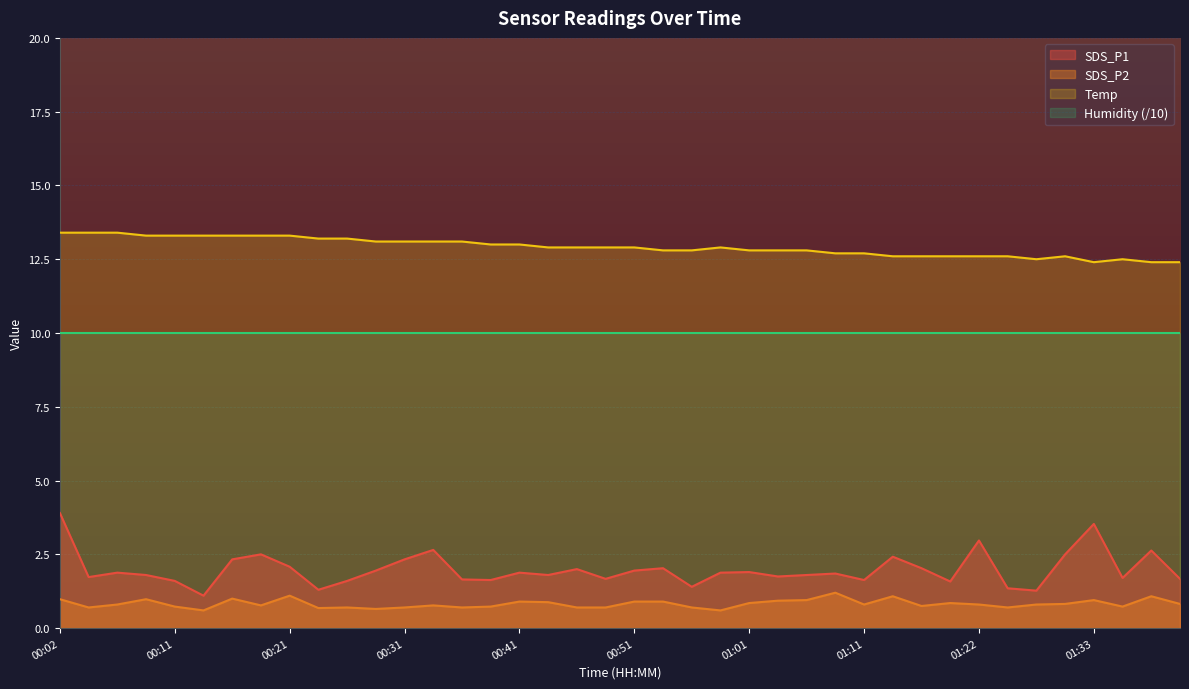

Which series has the largest total across all categories?

Temp